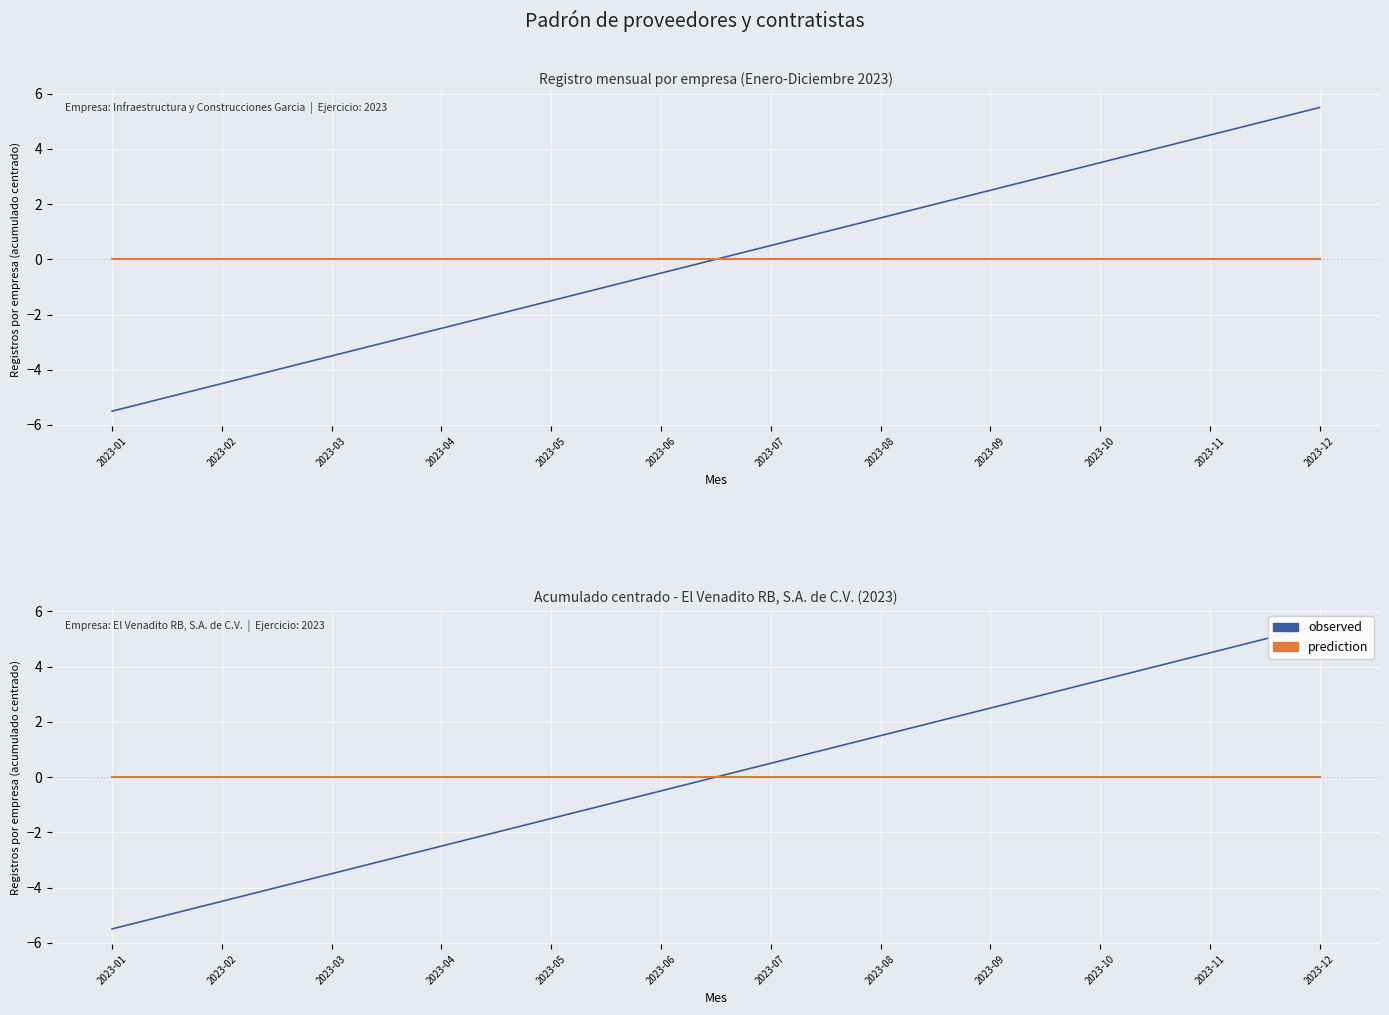

Which category has the lowest value across all series?

2023-01